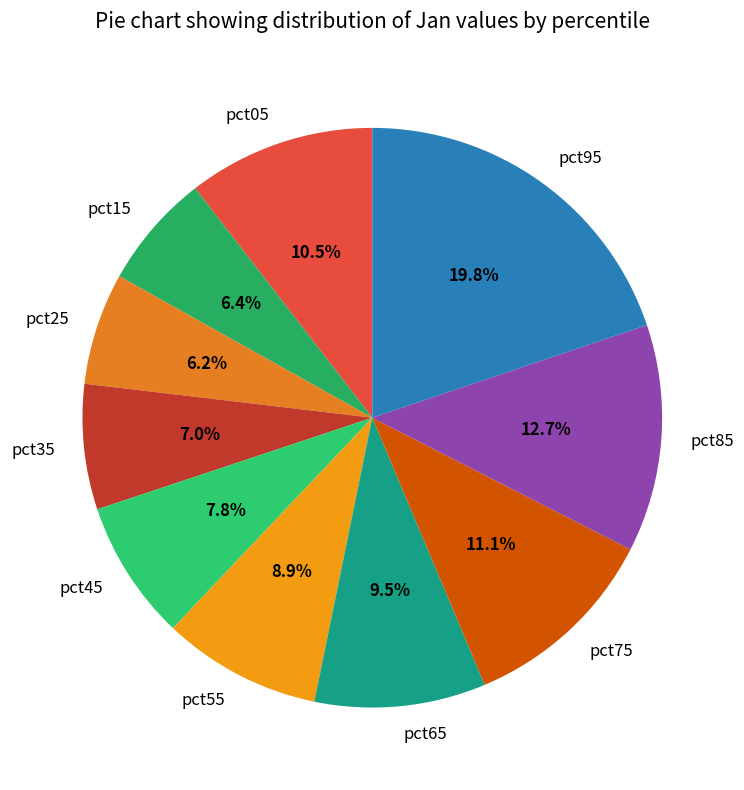

What percentage is the pct25 slice, to the nearest percent?

6%